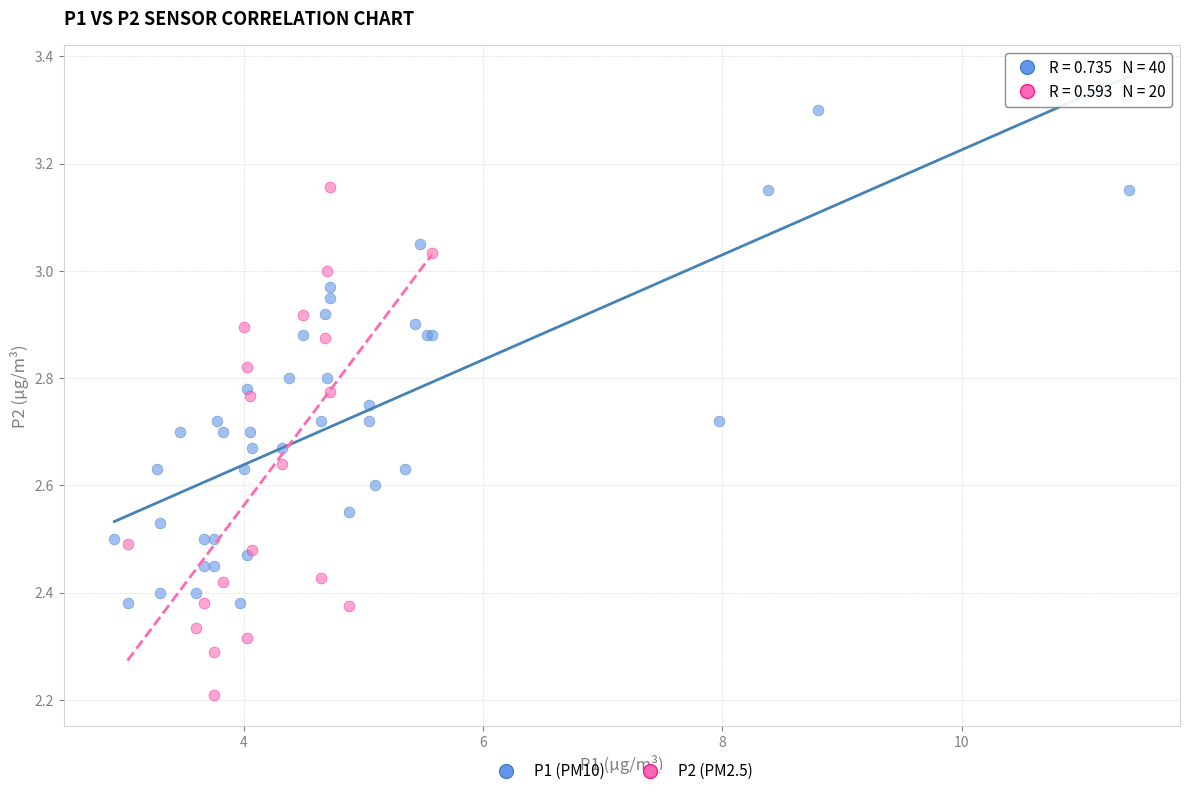

Which series reaches the maximum Y coordinate?

P1 (PM10)